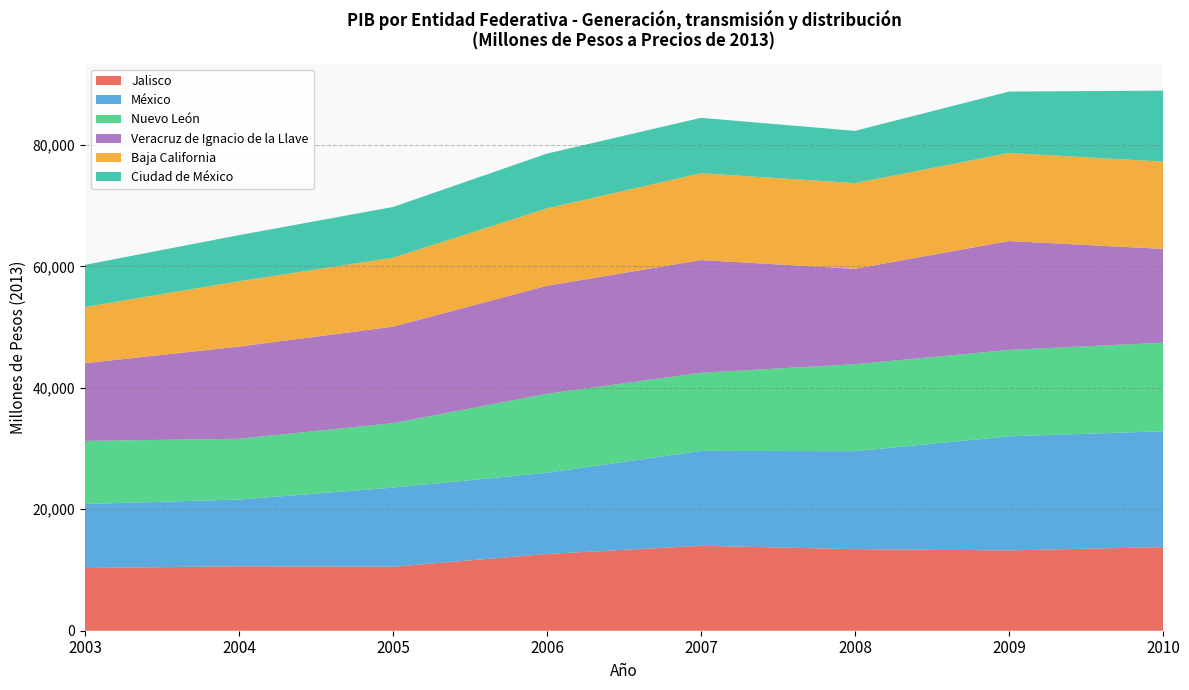

Reading right to left, what are all the values shown in this chart?

Jalisco: 2010=13774.4	2009=13232.9	2008=13429.1	2007=13992.0	2006=12636.4	2005=10541.6	2004=10613.3	2003=10323.7
México: 2010=19077.0	2009=18787.5	2008=16142.6	2007=15621.3	2006=13380.3	2005=13026.5	2004=10994.8	2003=10547.5
Nuevo León: 2010=14581.8	2009=14223.8	2008=14318.7	2007=12872.5	2006=13002.7	2005=10613.1	2004=10009.6	2003=10383.5
Veracruz de Ignacio de la Llave: 2010=15446.6	2009=17938.4	2008=15715.2	2007=18558.7	2006=17791.2	2005=15888.3	2004=15177.2	2003=12803.9
Baja California: 2010=14377.5	2009=14502.1	2008=14114.8	2007=14303.6	2006=12741.7	2005=11365.3	2004=10761.9	2003=9247.2
Ciudad de México: 2010=11694.5	2009=10108.8	2008=8603.6	2007=9121.5	2006=9027.5	2005=8353.0	2004=7594.6	2003=6949.7